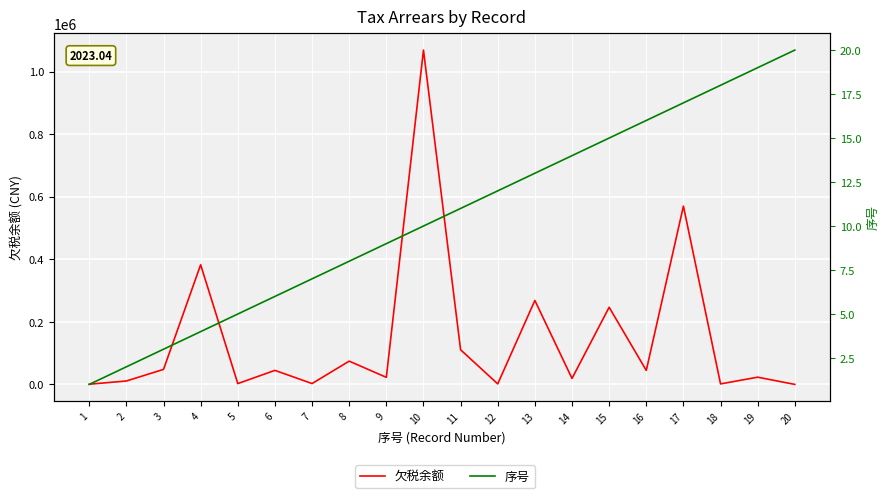

Rank the categories by 欠税余额 value from lowest to highest.

20, 1, 18, 12, 5, 7, 2, 14, 9, 19, 16, 6, 3, 8, 11, 15, 13, 4, 17, 10